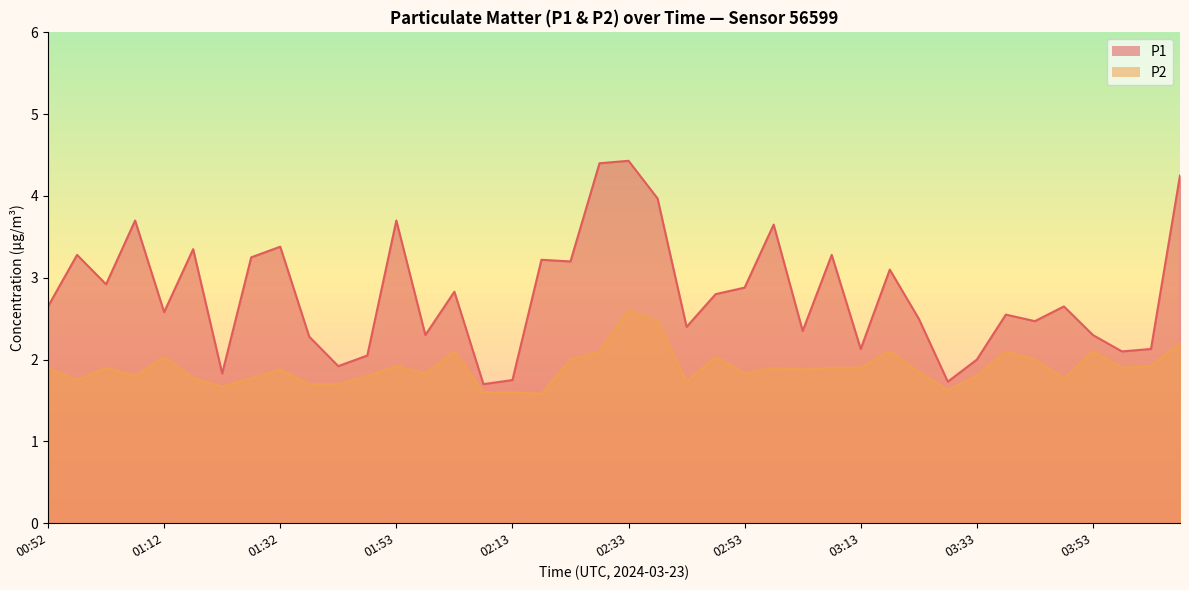

Where does the P1 series first go above 2?

00:52